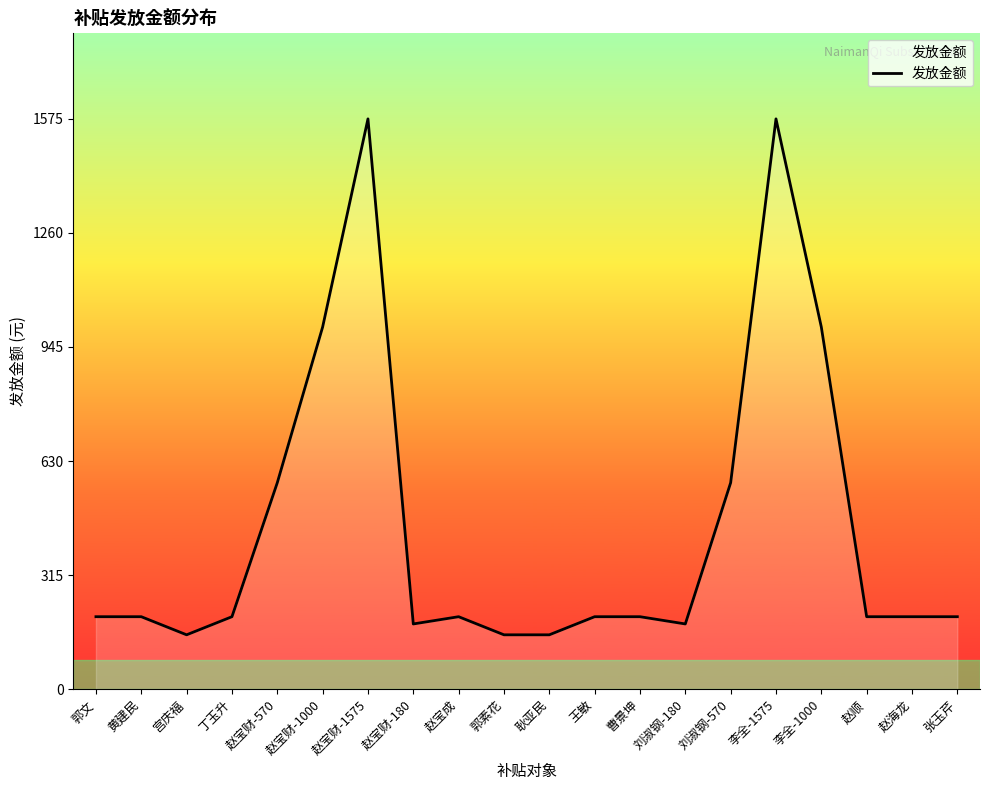

True or false: there are more than 2 points higher than both neighbors.

True